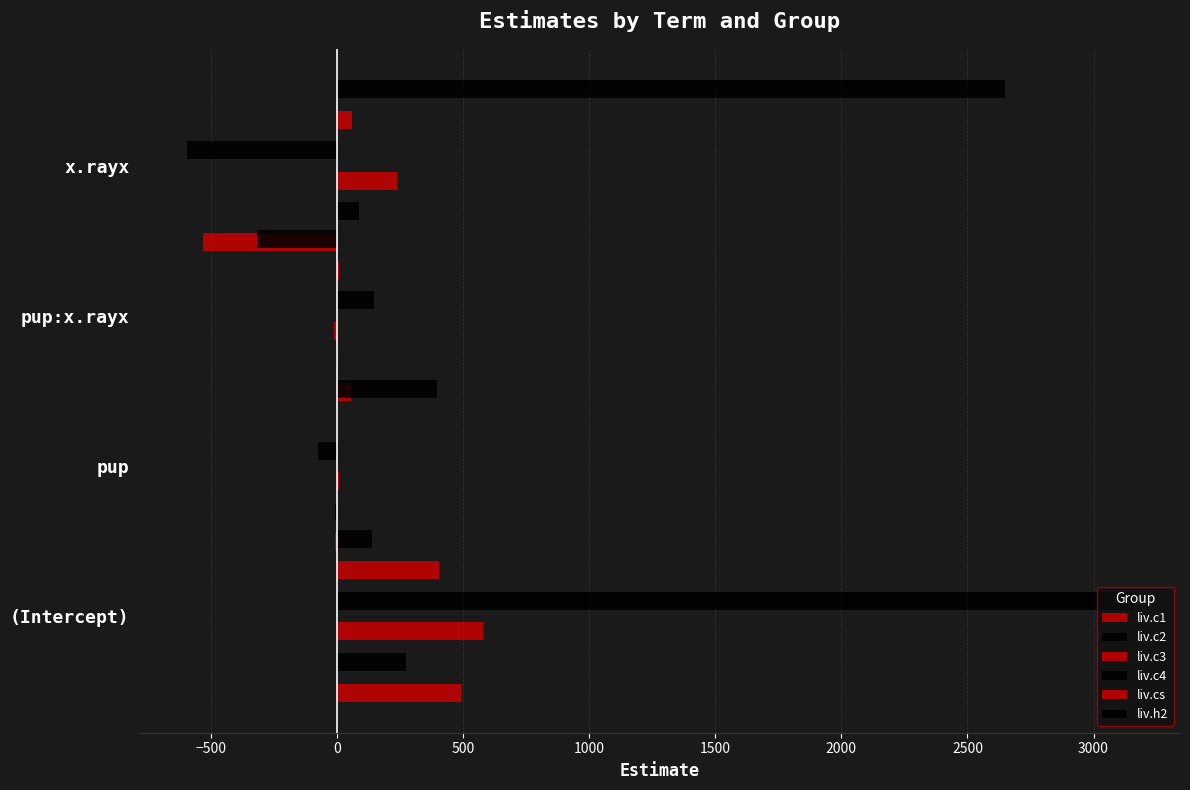

Which series has the largest range (max minus min)?

liv.c4